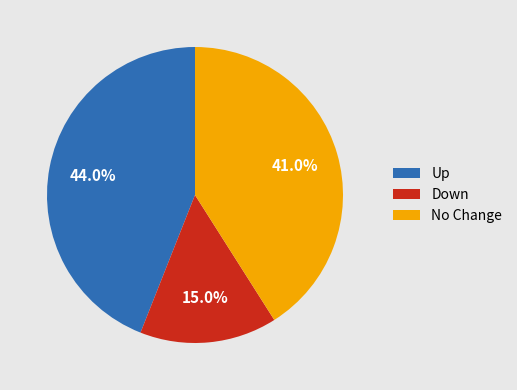

Is there a majority slice in this chart?

No